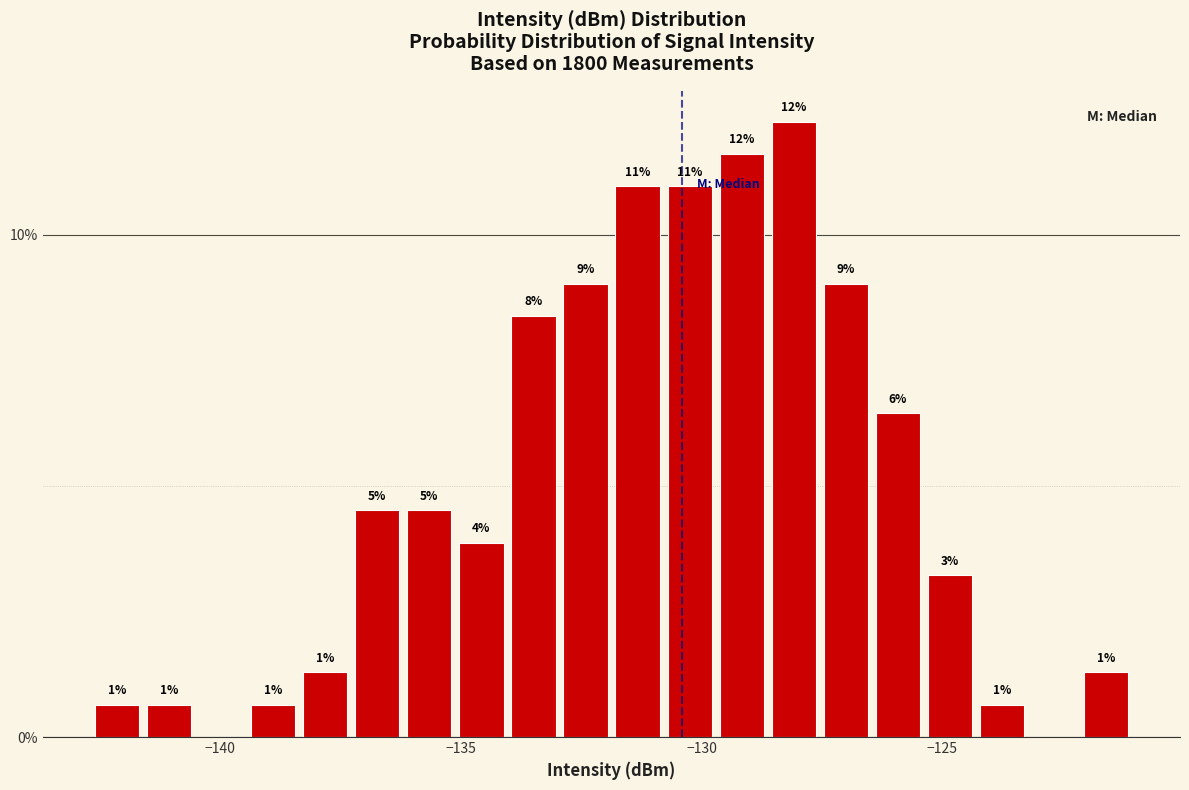

Around what value on the x-axis is the tallest bar? Give the approximate position of its centre, as read against the axis.

-128.0